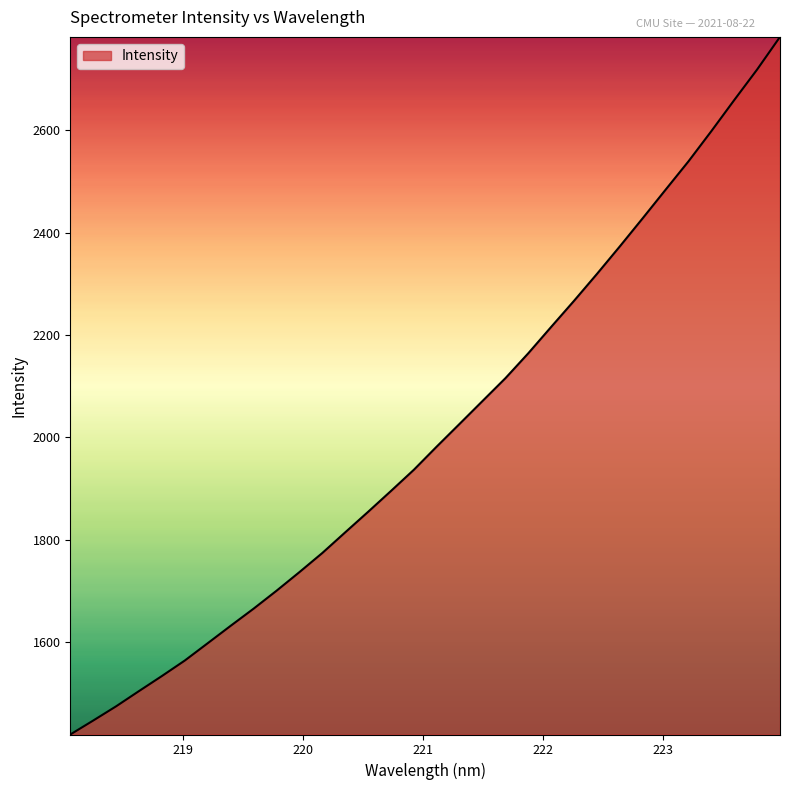

What is the minimum value shown in the chart?

1418.7